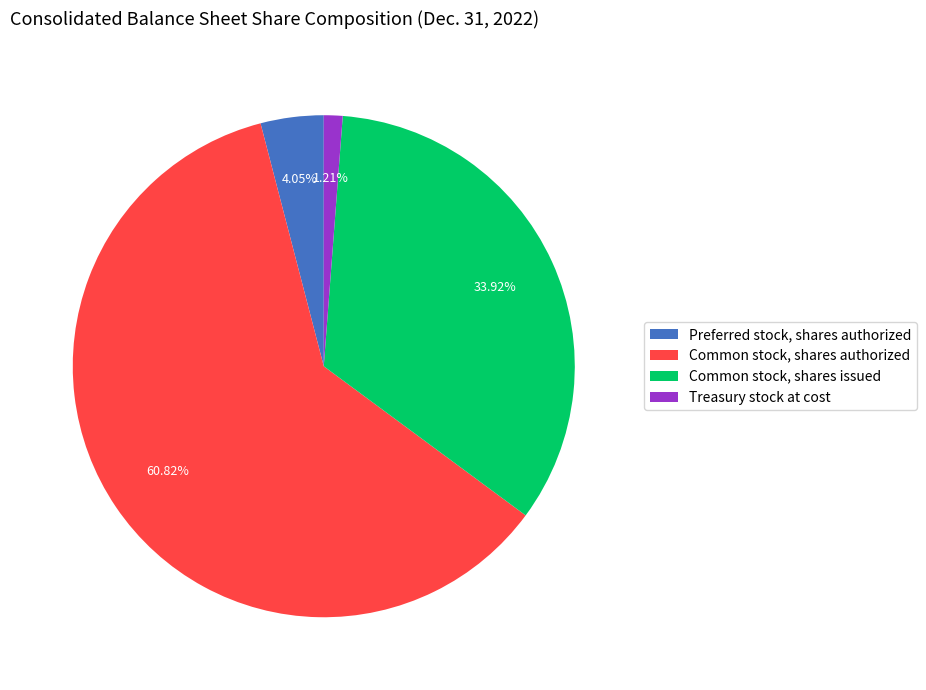

Which slice is the smallest?

Treasury stock at cost